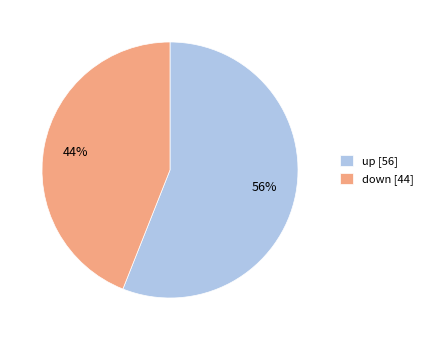

The up slice represents 62% of the pie. True or false?

False